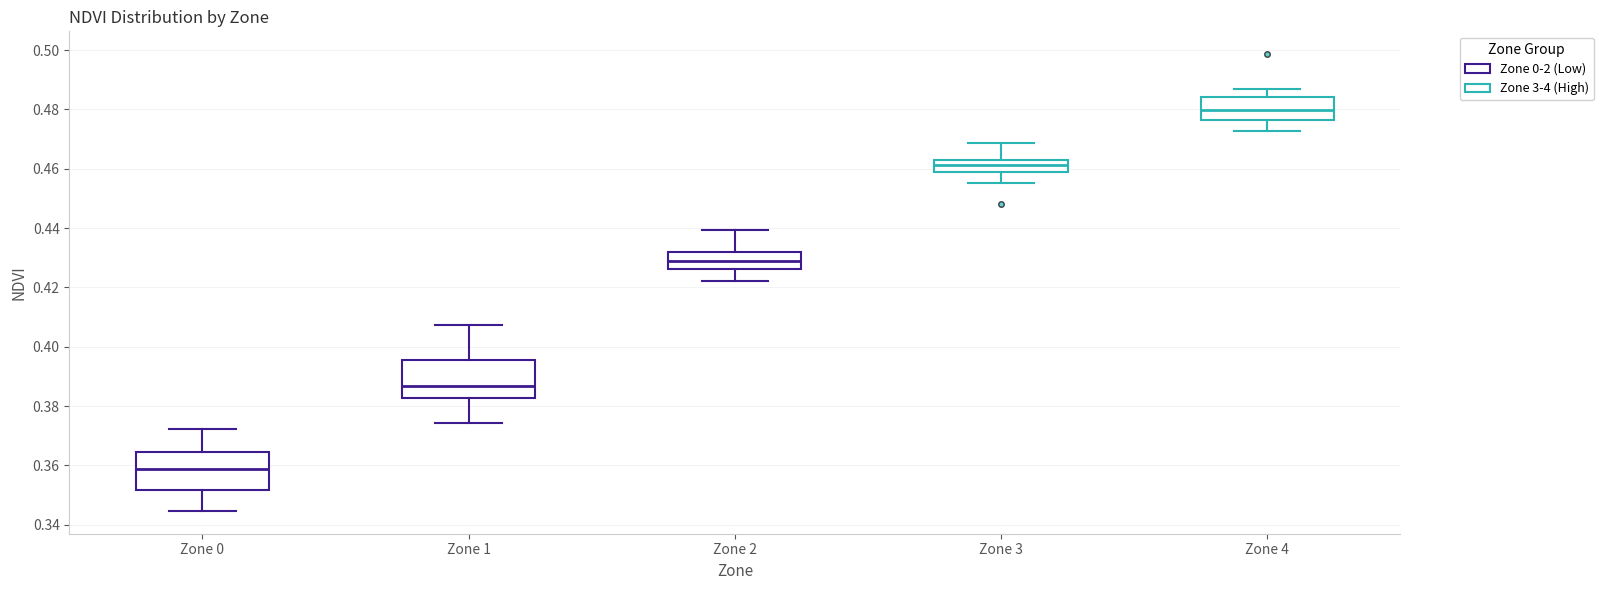

Reading left to right, transcribe this box plot: for each box, give where its median line is, the range the box spans, and where its two whiskers end, as read against the y-axis. The values are not printed on the chart, so give them approximately, as read against the axis.

Zone 0: median 0.358, box 0.352 to 0.364, whiskers 0.344 to 0.372
Zone 1: median 0.386, box 0.382 to 0.396, whiskers 0.374 to 0.408
Zone 2: median 0.428, box 0.426 to 0.432, whiskers 0.422 to 0.440
Zone 3: median 0.462 (inside the box), box 0.458 to 0.462, whiskers 0.456 to 0.468
Zone 4: median 0.480, box 0.476 to 0.484, whiskers 0.472 to 0.486